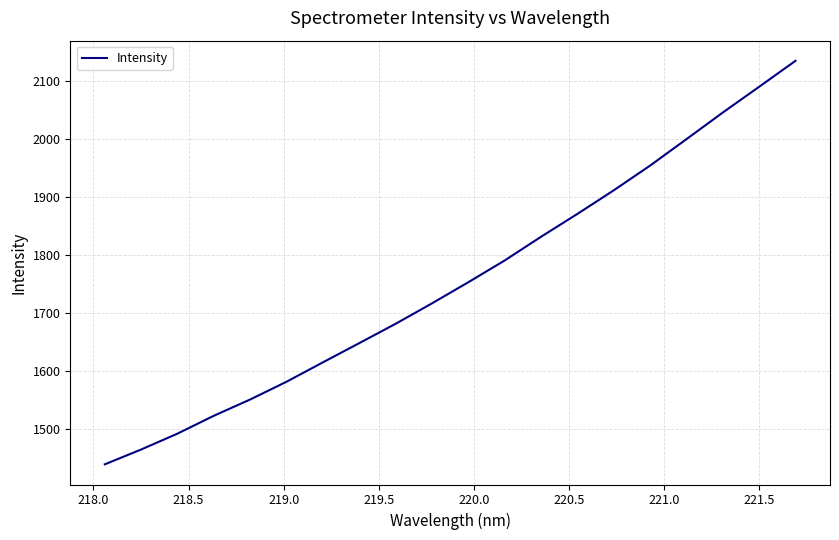

What is the smallest value displayed?

1438.6